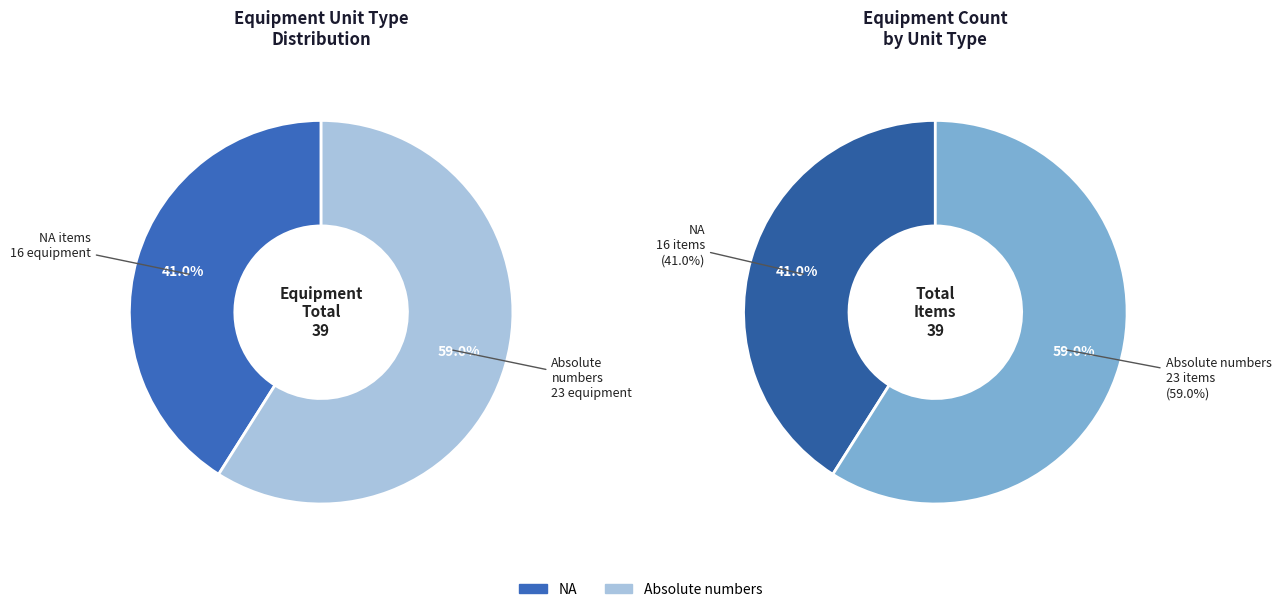

Is there any slice that represents more than half of the pie?

Yes